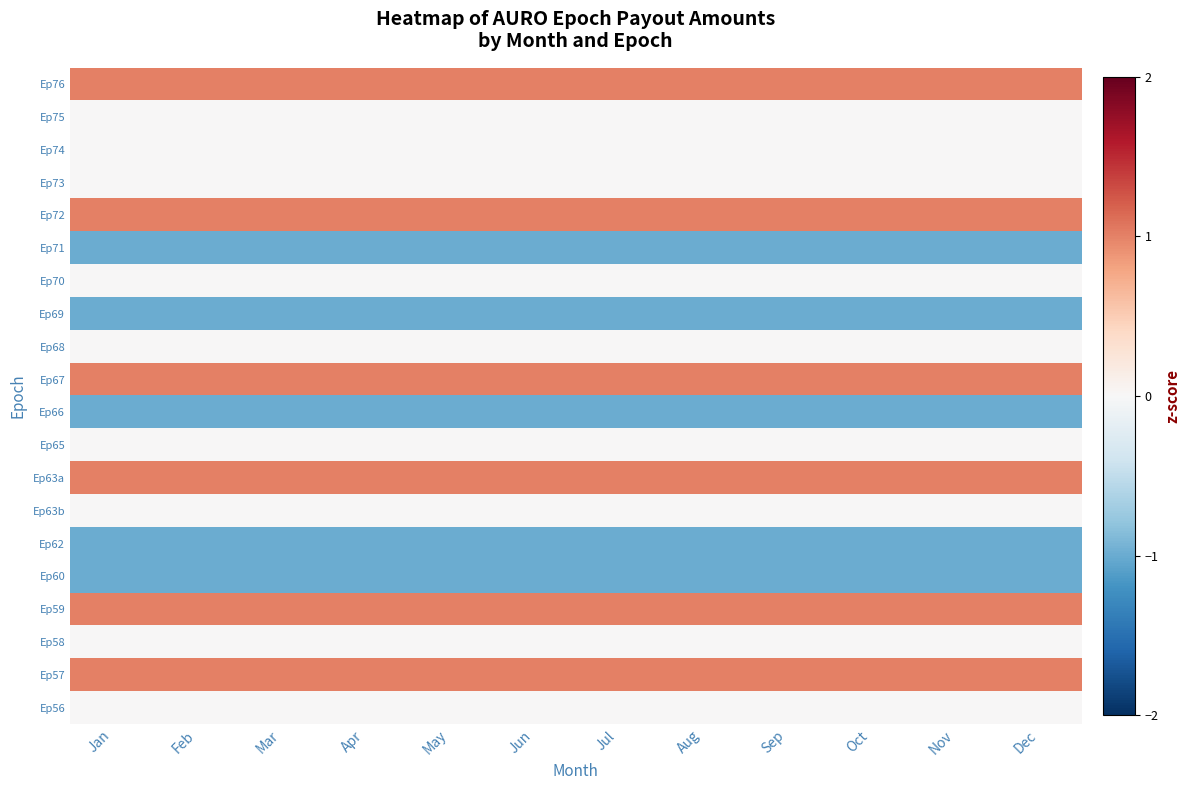

Reading right to left, transcribe all the data shown in this chart.

Ep76: Dec=1	Nov=1	Oct=1	Sep=1	Aug=1	Jul=1	Jun=1	May=1	Apr=1	Mar=1	Feb=1	Jan=1
Ep75: Dec=0	Nov=0	Oct=0	Sep=0	Aug=0	Jul=0	Jun=0	May=0	Apr=0	Mar=0	Feb=0	Jan=0
Ep74: Dec=0	Nov=0	Oct=0	Sep=0	Aug=0	Jul=0	Jun=0	May=0	Apr=0	Mar=0	Feb=0	Jan=0
Ep73: Dec=0	Nov=0	Oct=0	Sep=0	Aug=0	Jul=0	Jun=0	May=0	Apr=0	Mar=0	Feb=0	Jan=0
Ep72: Dec=1	Nov=1	Oct=1	Sep=1	Aug=1	Jul=1	Jun=1	May=1	Apr=1	Mar=1	Feb=1	Jan=1
Ep71: Dec=-1	Nov=-1	Oct=-1	Sep=-1	Aug=-1	Jul=-1	Jun=-1	May=-1	Apr=-1	Mar=-1	Feb=-1	Jan=-1
Ep70: Dec=0	Nov=0	Oct=0	Sep=0	Aug=0	Jul=0	Jun=0	May=0	Apr=0	Mar=0	Feb=0	Jan=0
Ep69: Dec=-1	Nov=-1	Oct=-1	Sep=-1	Aug=-1	Jul=-1	Jun=-1	May=-1	Apr=-1	Mar=-1	Feb=-1	Jan=-1
Ep68: Dec=0	Nov=0	Oct=0	Sep=0	Aug=0	Jul=0	Jun=0	May=0	Apr=0	Mar=0	Feb=0	Jan=0
Ep67: Dec=1	Nov=1	Oct=1	Sep=1	Aug=1	Jul=1	Jun=1	May=1	Apr=1	Mar=1	Feb=1	Jan=1
Ep66: Dec=-1	Nov=-1	Oct=-1	Sep=-1	Aug=-1	Jul=-1	Jun=-1	May=-1	Apr=-1	Mar=-1	Feb=-1	Jan=-1
Ep65: Dec=0	Nov=0	Oct=0	Sep=0	Aug=0	Jul=0	Jun=0	May=0	Apr=0	Mar=0	Feb=0	Jan=0
Ep63a: Dec=1	Nov=1	Oct=1	Sep=1	Aug=1	Jul=1	Jun=1	May=1	Apr=1	Mar=1	Feb=1	Jan=1
Ep63b: Dec=0	Nov=0	Oct=0	Sep=0	Aug=0	Jul=0	Jun=0	May=0	Apr=0	Mar=0	Feb=0	Jan=0
Ep62: Dec=-1	Nov=-1	Oct=-1	Sep=-1	Aug=-1	Jul=-1	Jun=-1	May=-1	Apr=-1	Mar=-1	Feb=-1	Jan=-1
Ep60: Dec=-1	Nov=-1	Oct=-1	Sep=-1	Aug=-1	Jul=-1	Jun=-1	May=-1	Apr=-1	Mar=-1	Feb=-1	Jan=-1
Ep59: Dec=1	Nov=1	Oct=1	Sep=1	Aug=1	Jul=1	Jun=1	May=1	Apr=1	Mar=1	Feb=1	Jan=1
Ep58: Dec=0	Nov=0	Oct=0	Sep=0	Aug=0	Jul=0	Jun=0	May=0	Apr=0	Mar=0	Feb=0	Jan=0
Ep57: Dec=1	Nov=1	Oct=1	Sep=1	Aug=1	Jul=1	Jun=1	May=1	Apr=1	Mar=1	Feb=1	Jan=1
Ep56: Dec=0	Nov=0	Oct=0	Sep=0	Aug=0	Jul=0	Jun=0	May=0	Apr=0	Mar=0	Feb=0	Jan=0